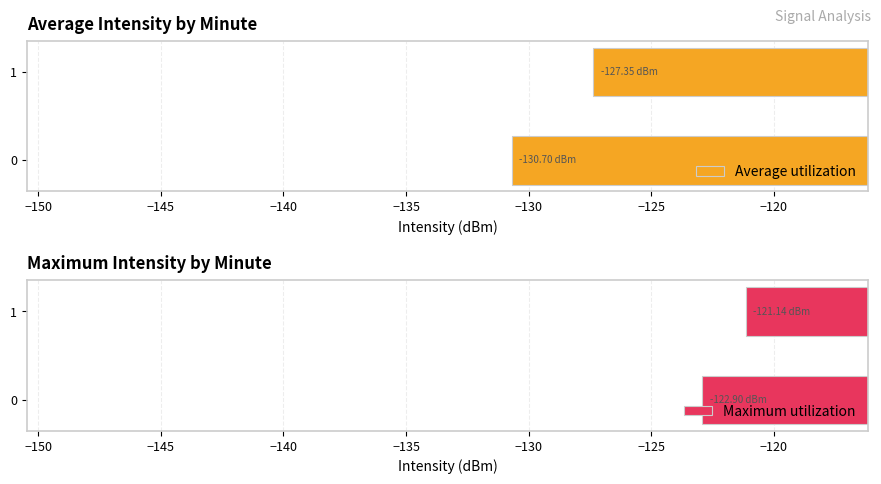

How many categories are shown in the chart?

2